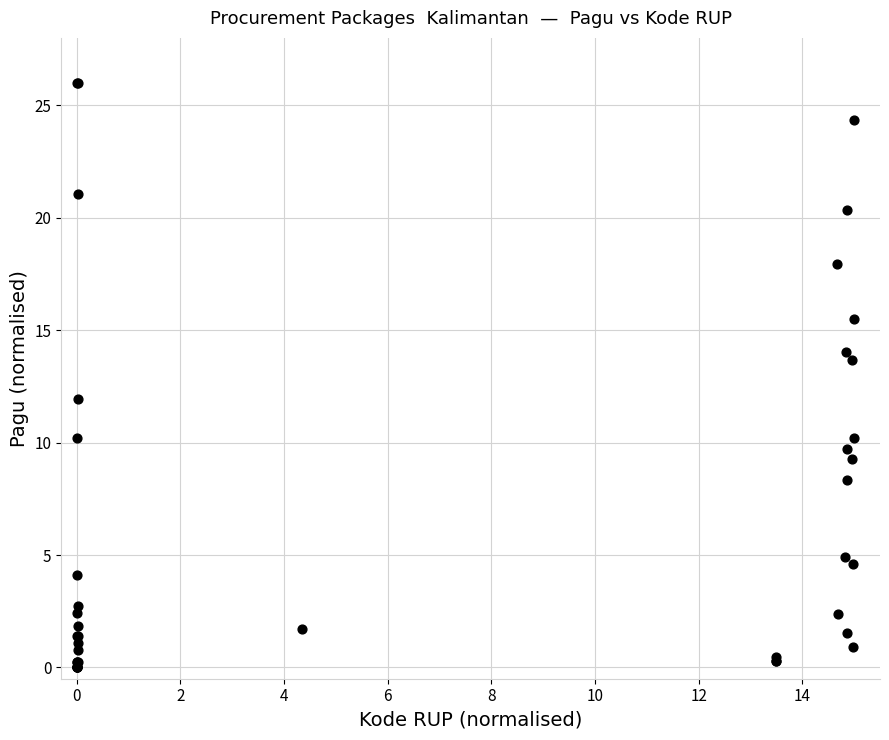

What Y value in the scatter plot is closest to 13?

13.7